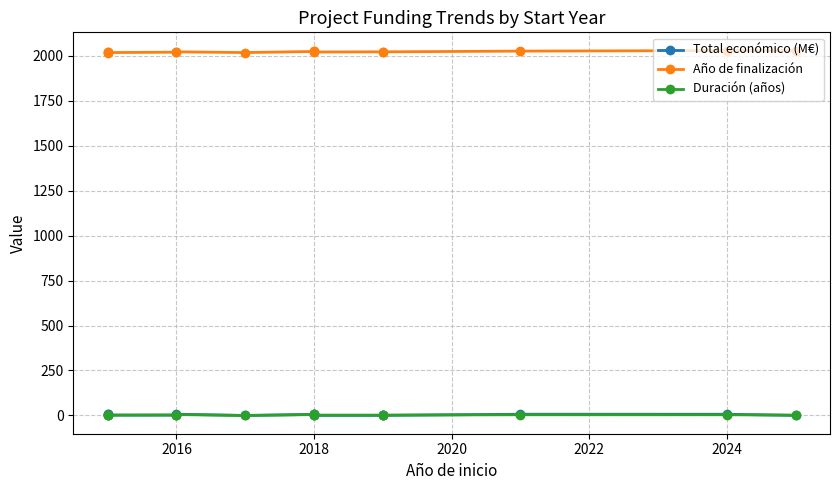

Read the Año de finalización value at 2018.

2024.0